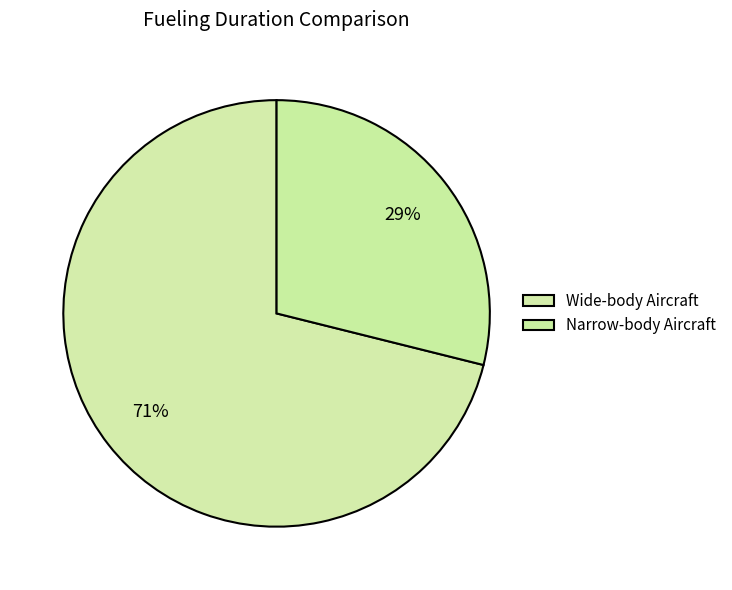

Count the number of slices in the pie.

2